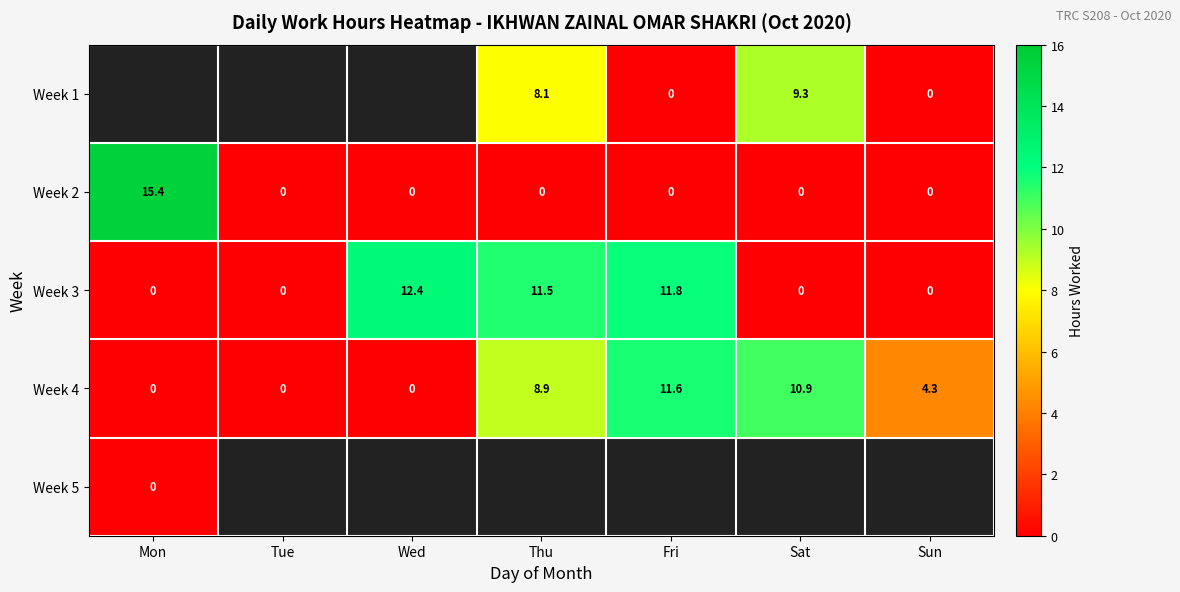

Which has a higher value, Mon or Sun?

Sun